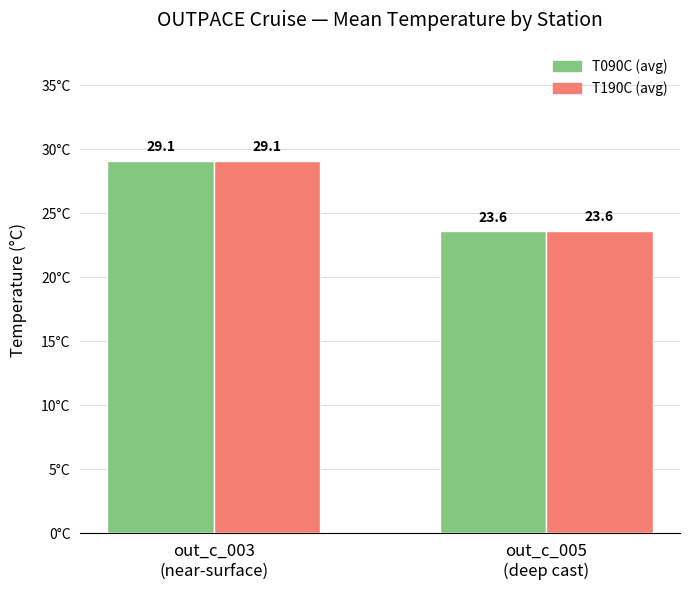

How many values in the T190C (avg) series are below 29?

1